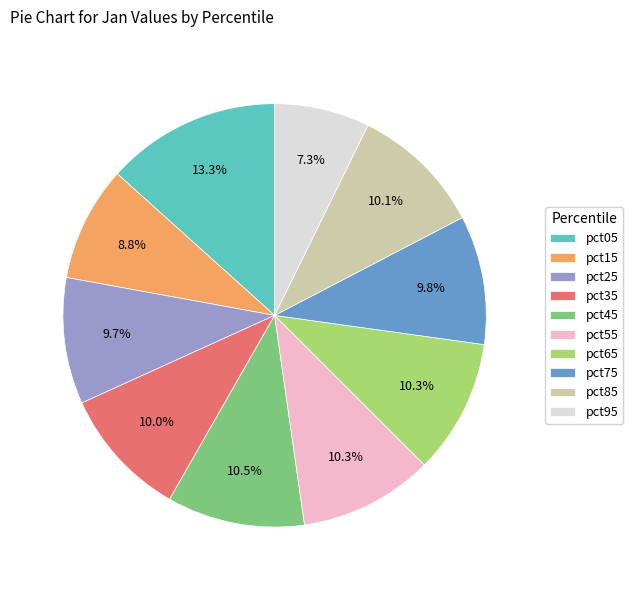

Is pct25 the majority of the pie?

No